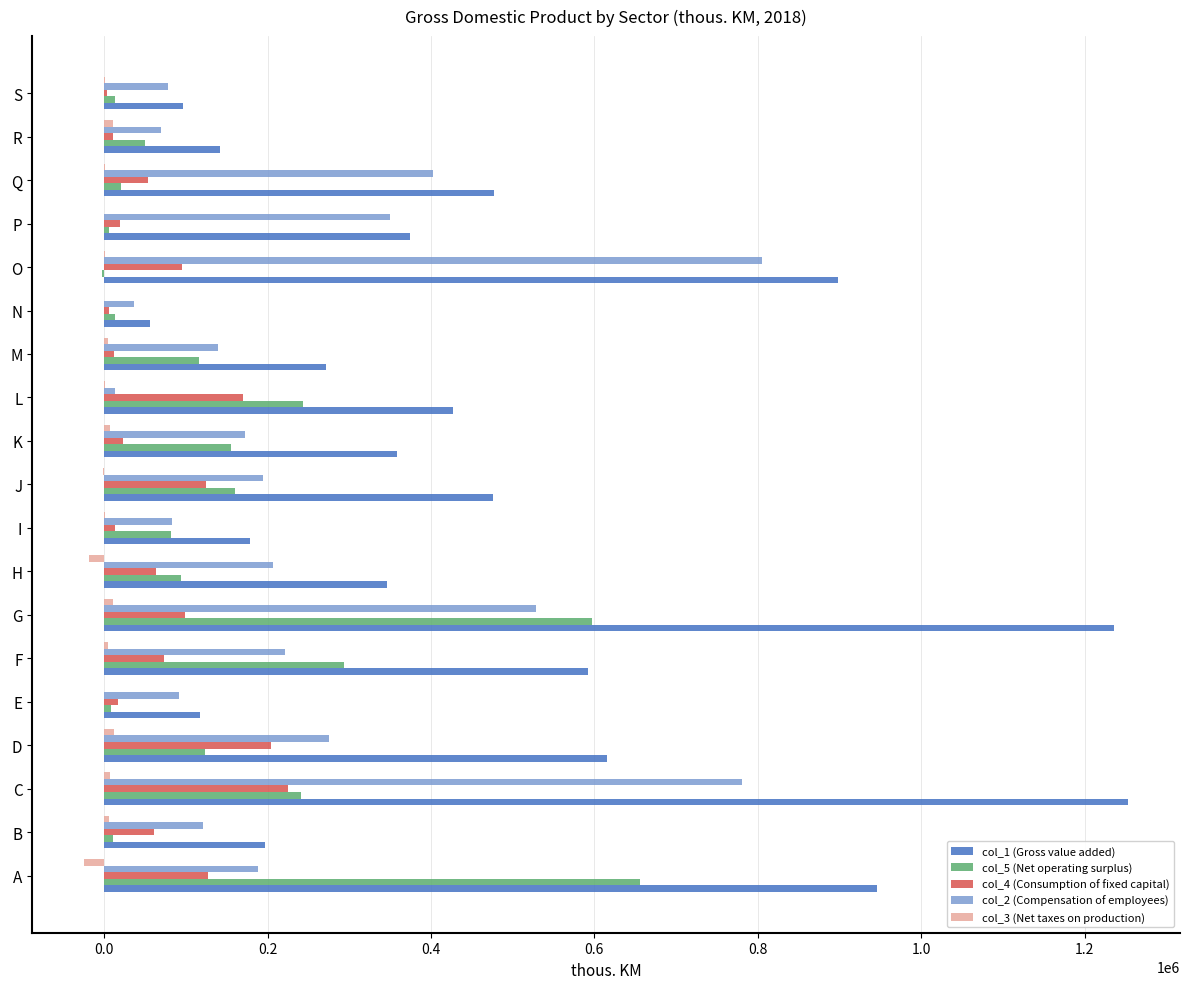

True or false: col_2 (Compensation of employees) has a value of 37059 at N.

True